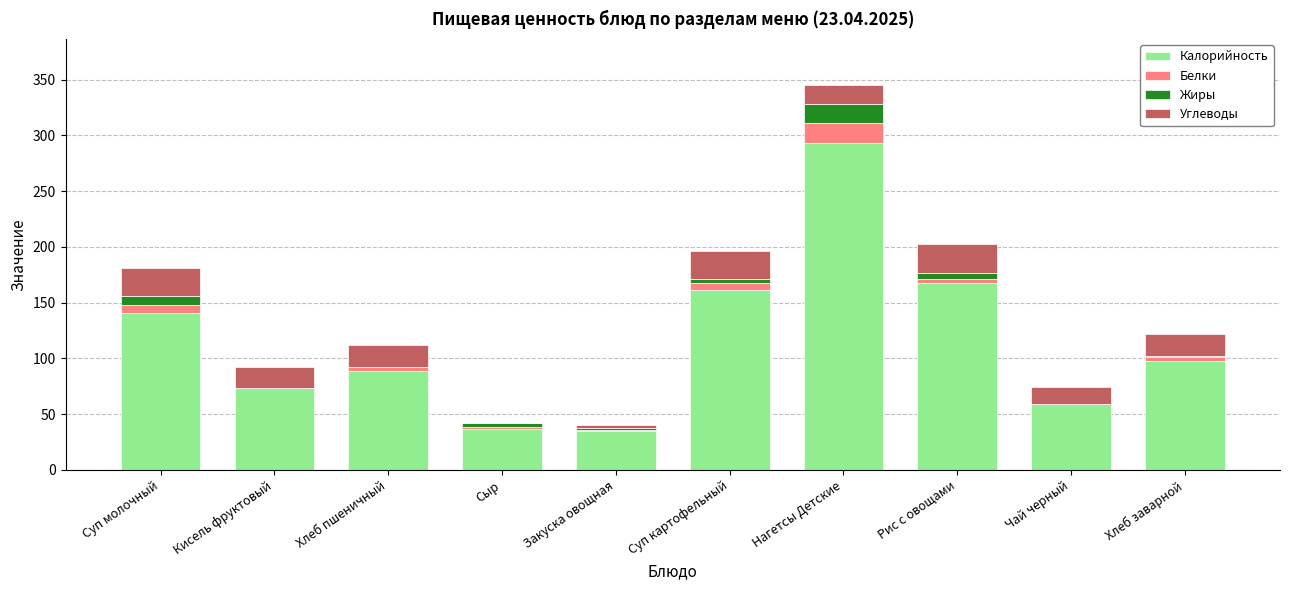

At which category is the sum across all series the highest?

Нагетсы Детские